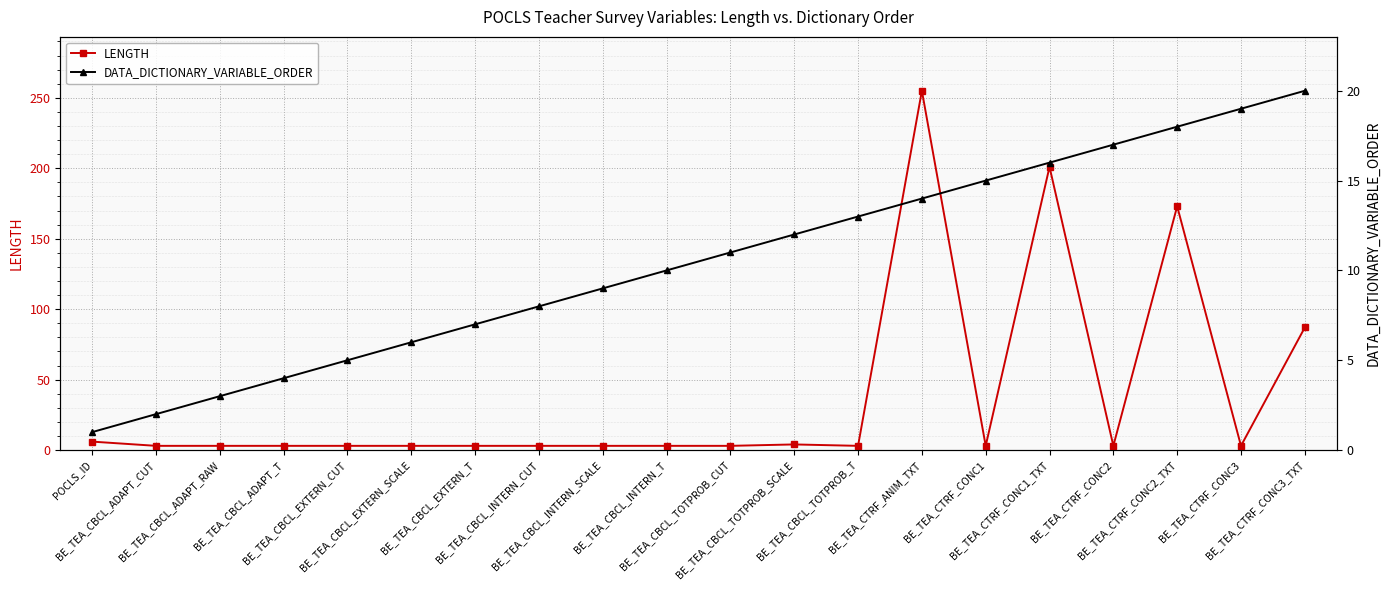

At which category is the sum across all series the highest?

BE_TEA_CTRF_ANIM_TXT